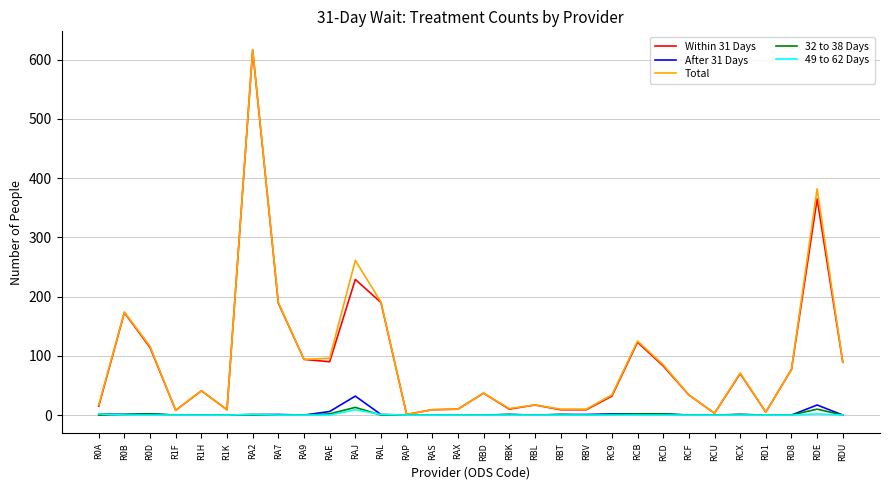

At how many categories does at least one series exceed 20?

18